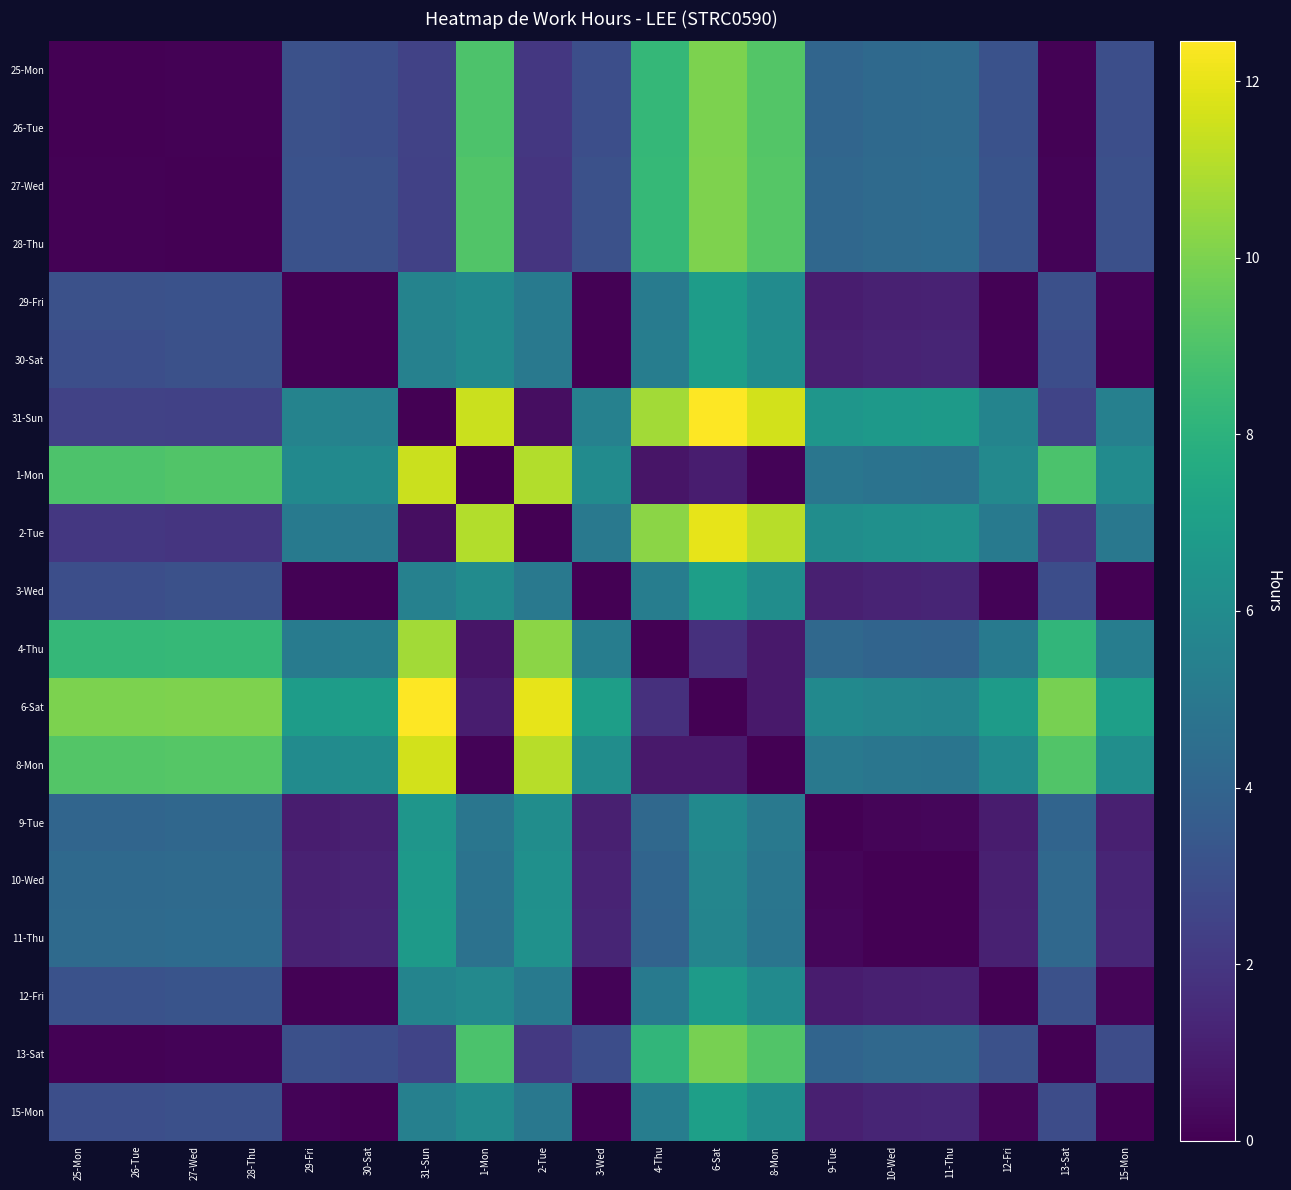

What is the total value across all series at 30-Sat?

53.8